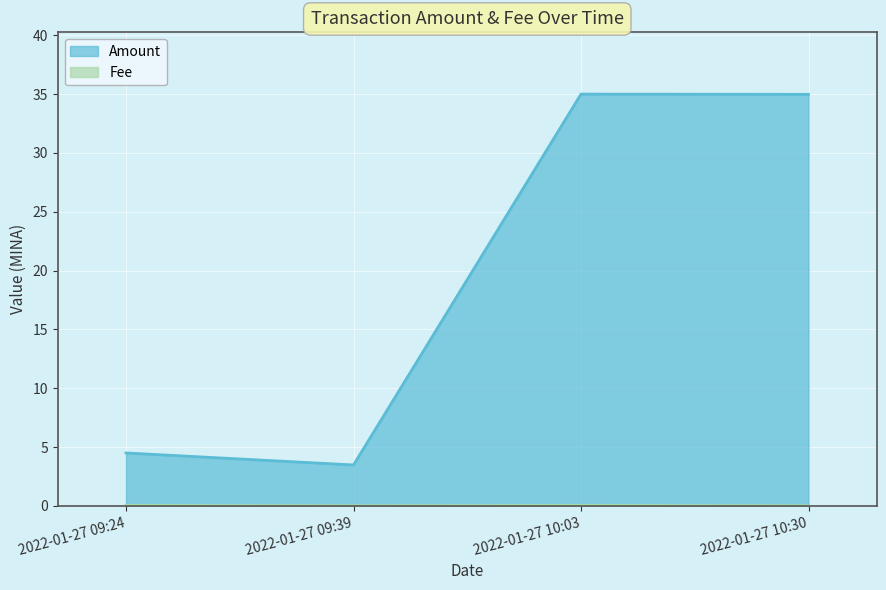

Reading left to right, extract all data points from this chart.

Amount: 2022-01-27 09:24=4.5	2022-01-27 09:39=3.5	2022-01-27 10:03=35.0	2022-01-27 10:30=35.0
Fee: 2022-01-27 09:24=0.1	2022-01-27 09:39=0.0	2022-01-27 10:03=0.1	2022-01-27 10:30=0.0